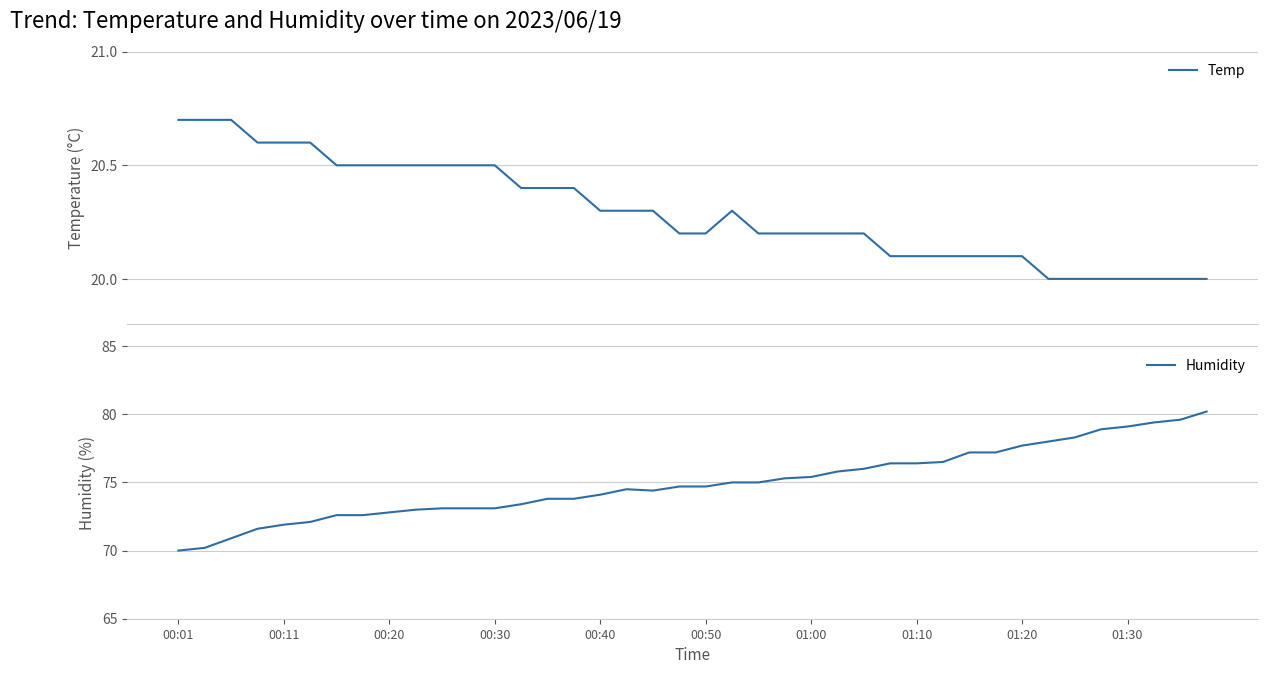

Where does the Humidity series first go above 74?

00:40